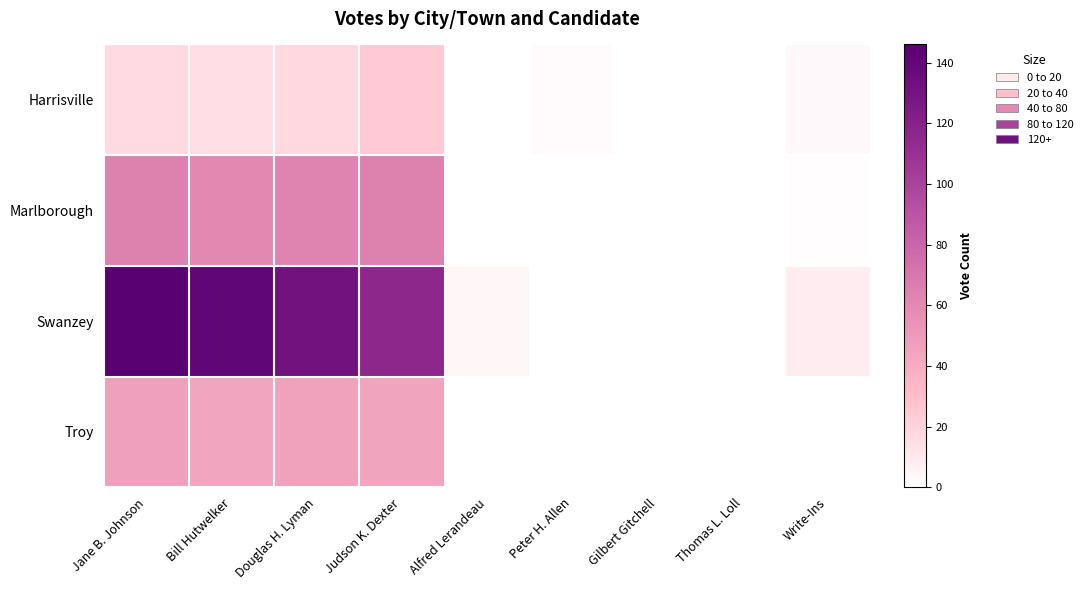

Reading left to right, list all the values displayed in this chart.

Harrisville: Jane B. Johnson=17	Bill Hutwelker=15	Douglas H. Lyman=18	Judson K. Dexter=24	Alfred Lerandeau=0	Peter H. Allen=2	Gilbert Gitchell=0	Thomas L. Loll=0	Write-Ins=3
Marlborough: Jane B. Johnson=65	Bill Hutwelker=61	Douglas H. Lyman=63	Judson K. Dexter=65	Alfred Lerandeau=0	Peter H. Allen=0	Gilbert Gitchell=0	Thomas L. Loll=0	Write-Ins=1
Swanzey: Jane B. Johnson=146	Bill Hutwelker=141	Douglas H. Lyman=132	Judson K. Dexter=116	Alfred Lerandeau=4	Peter H. Allen=0	Gilbert Gitchell=0	Thomas L. Loll=0	Write-Ins=9
Troy: Jane B. Johnson=47	Bill Hutwelker=44	Douglas H. Lyman=46	Judson K. Dexter=45	Alfred Lerandeau=0	Peter H. Allen=0	Gilbert Gitchell=0	Thomas L. Loll=0	Write-Ins=0